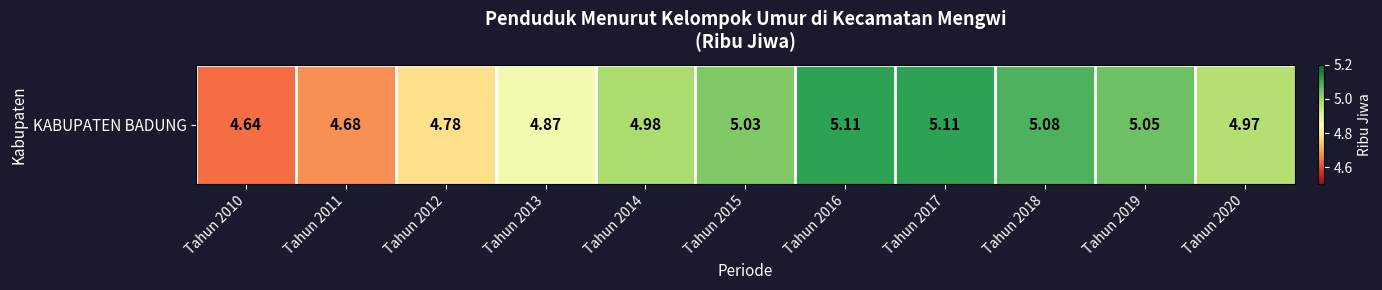

List the labels in order of value, largest first.

Tahun 2016, Tahun 2017, Tahun 2018, Tahun 2019, Tahun 2015, Tahun 2014, Tahun 2020, Tahun 2013, Tahun 2012, Tahun 2011, Tahun 2010